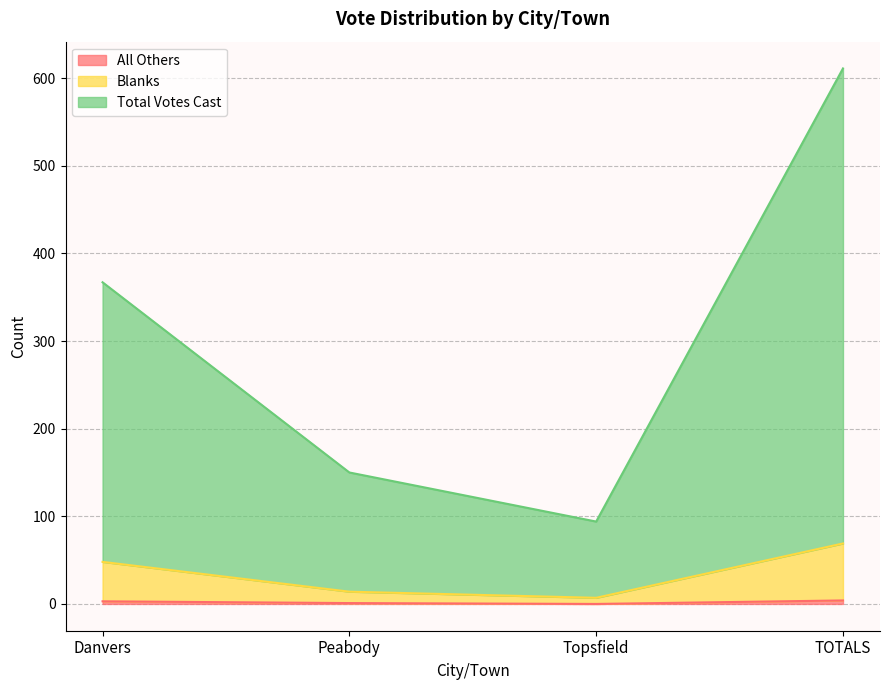

What position from the right is Peabody?

3